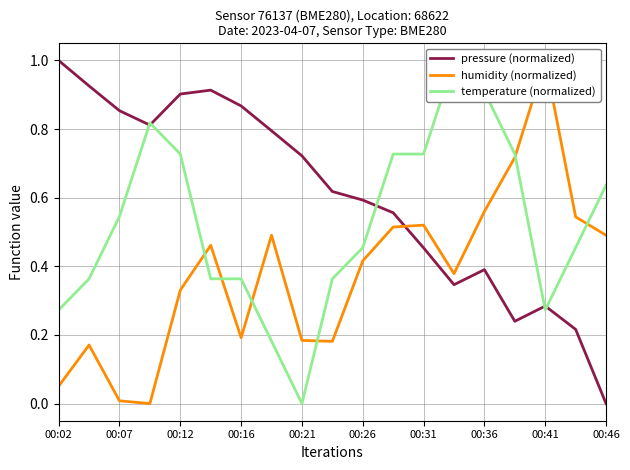

The pressure (normalized) series shows 0.1 at 00:31. True or false?

False